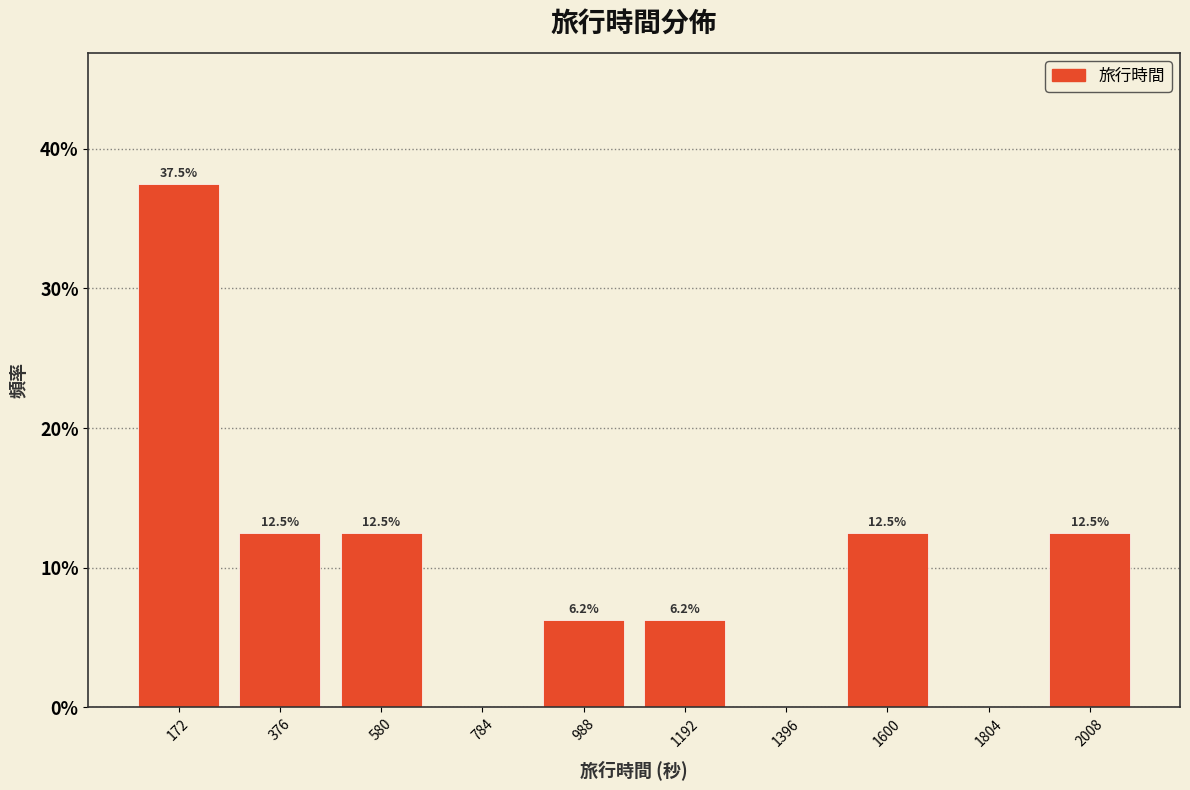

Over which range of the x-axis is the bar tallest?

50 to 250